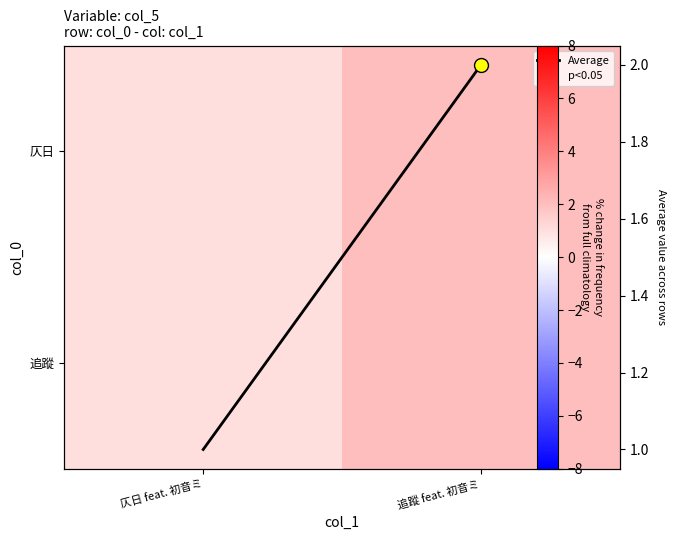

Rank the series at 追蹤 feat. 初音ミ from lowest to highest value.

仄日, 追蹤, Average